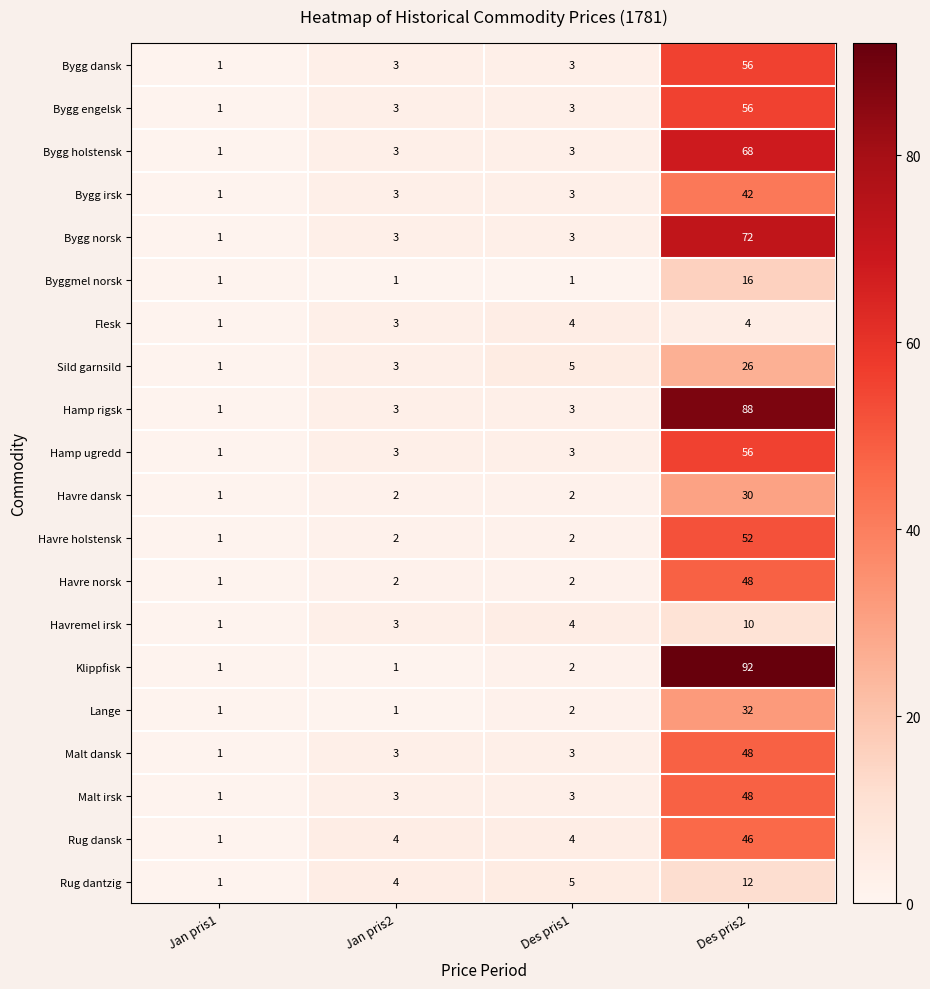

List the labels in order of Rug dantzig value, smallest first.

Jan pris1, Jan pris2, Des pris1, Des pris2